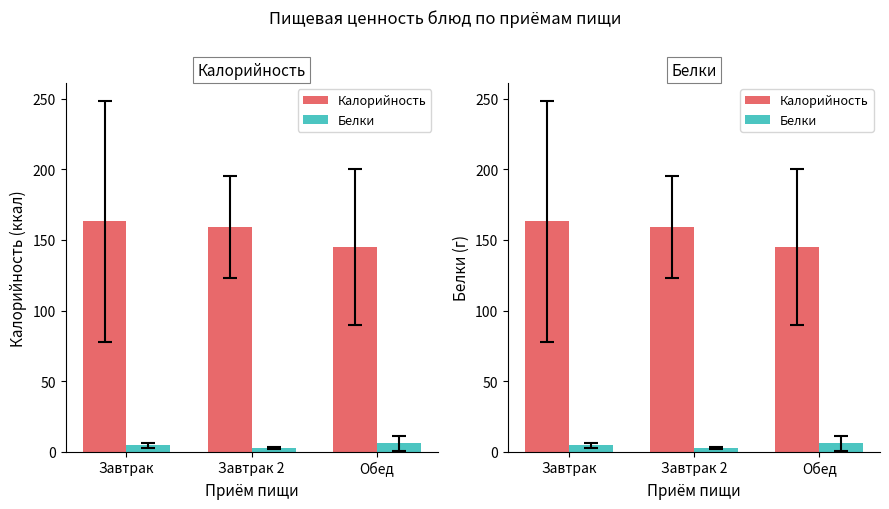

Rank the series at Завтрак 2 from highest to lowest value.

Калорийность, Белки